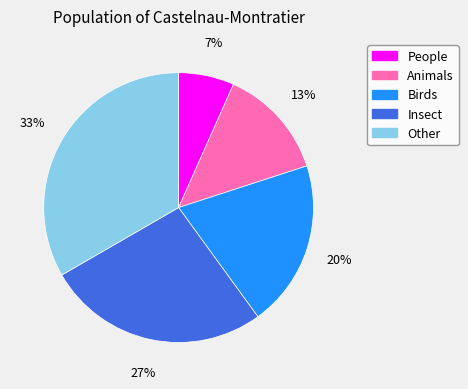

Combined, do Insect and People account for over 50%?

No